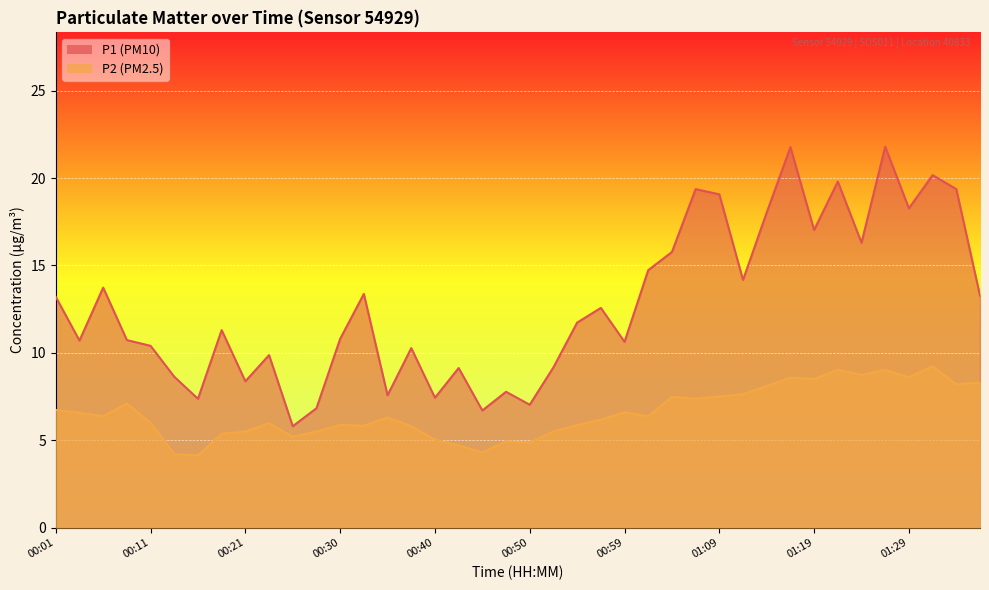

In P2, how many points are higher than both neighbors (excluding endpoints)?

11